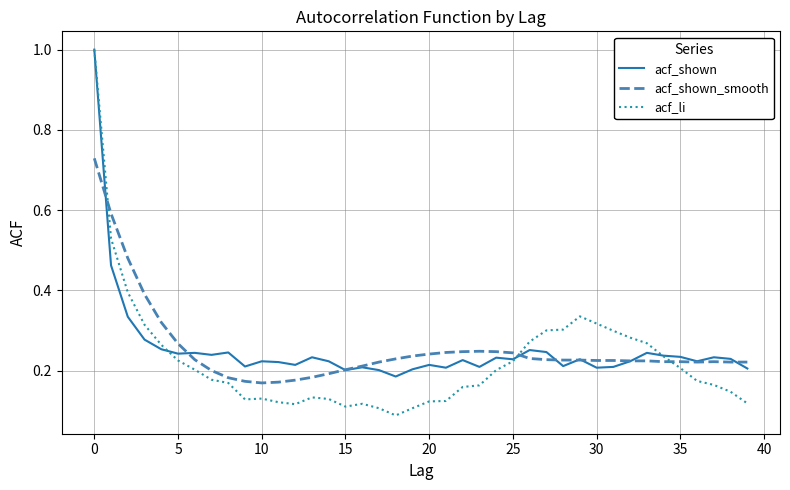

What is the maximum value shown in the chart?

1.0